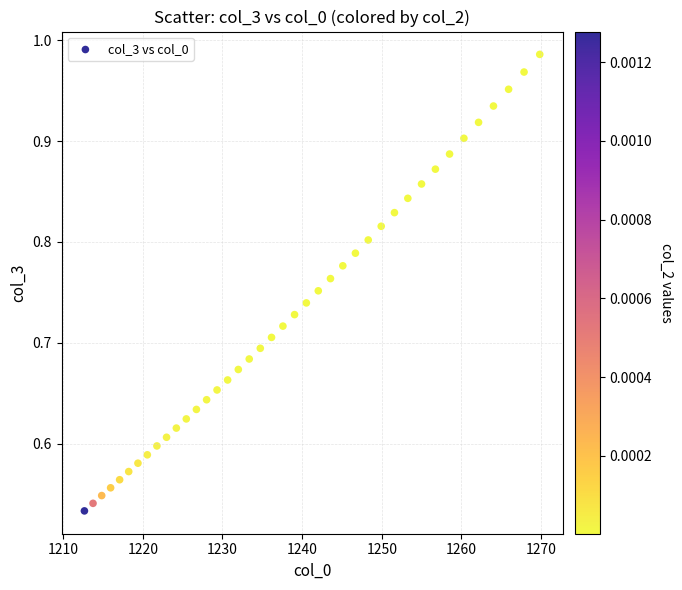

What is the range of X values (max minus min)?

57.2